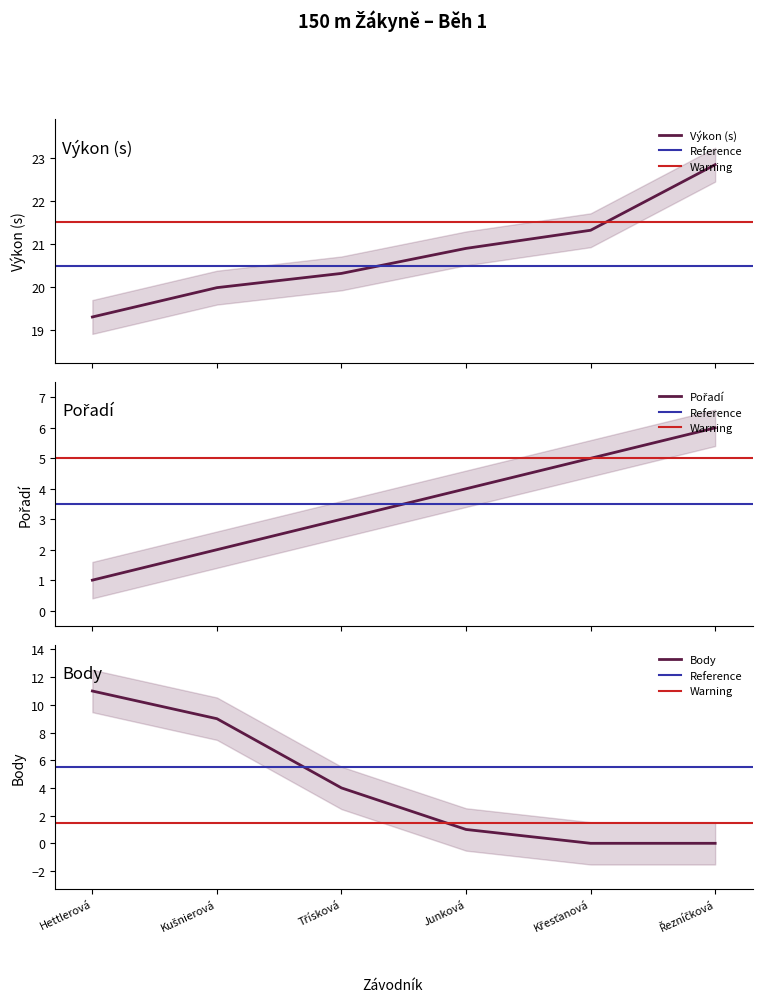

What is the highest value of the Body series?

11